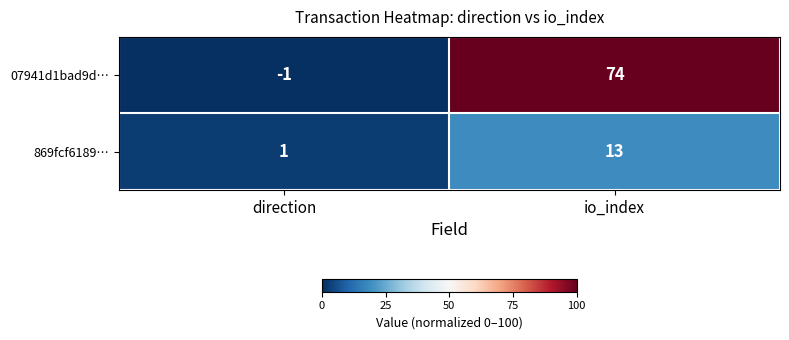

List the series in order of their overall mean, highest first.

07941d1bad9d…, 869fcf6189…